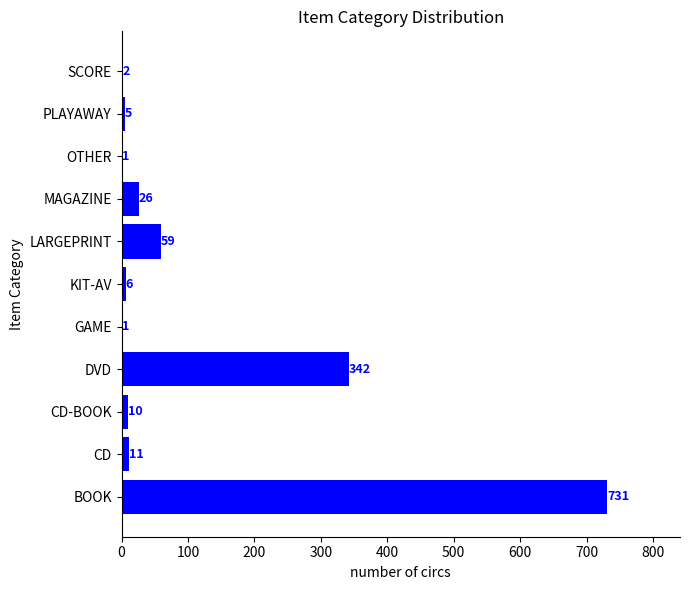

True or false: the data shows 95 at LARGEPRINT.

False